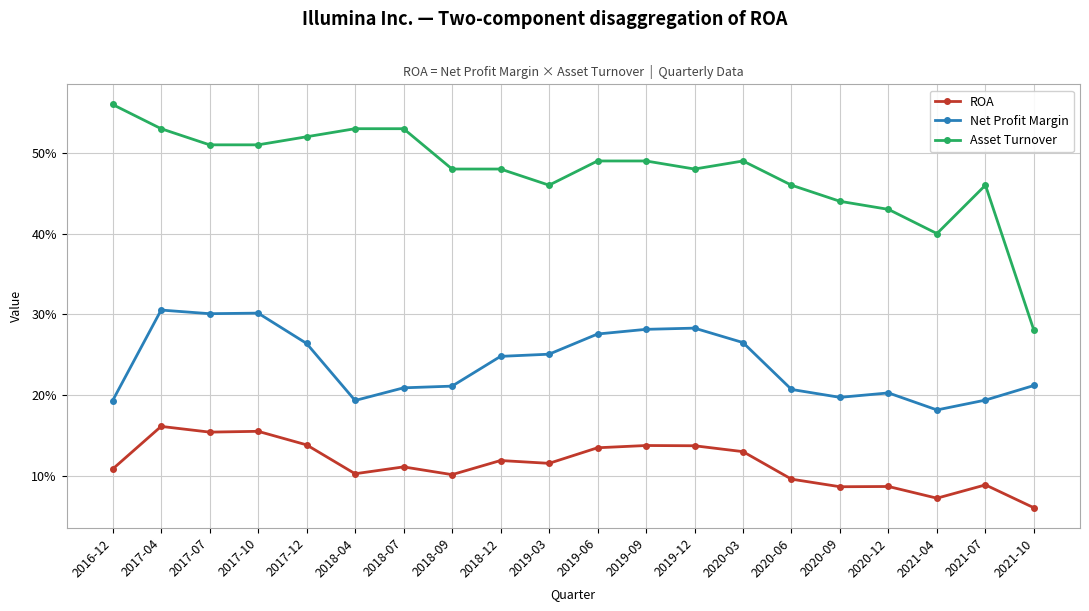

What are all the series names shown in the legend?

ROA, Net Profit Margin, Asset Turnover